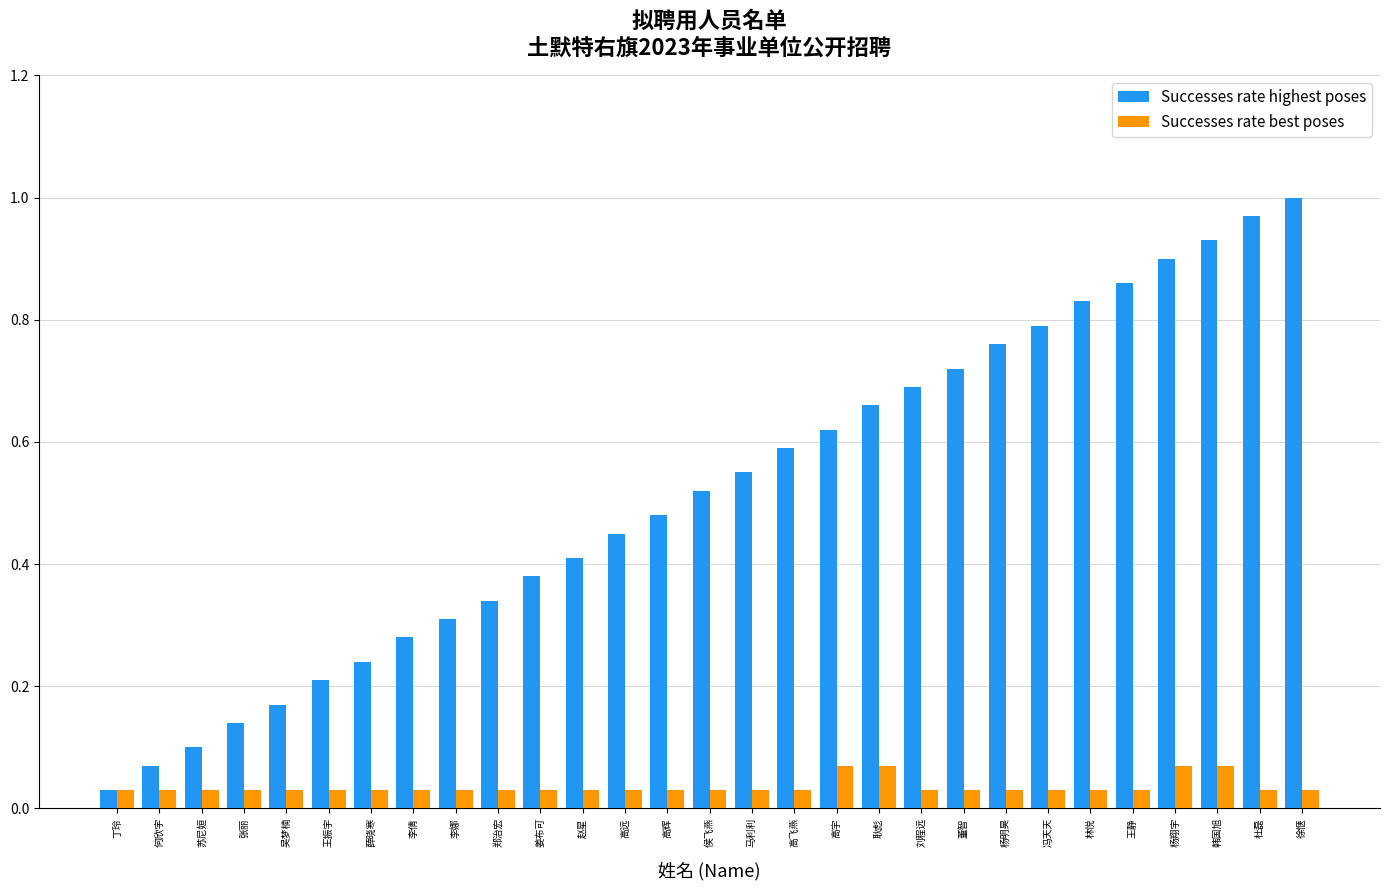

Is it true that Successes rate best poses equals 0.1 at 韩国旭?

True